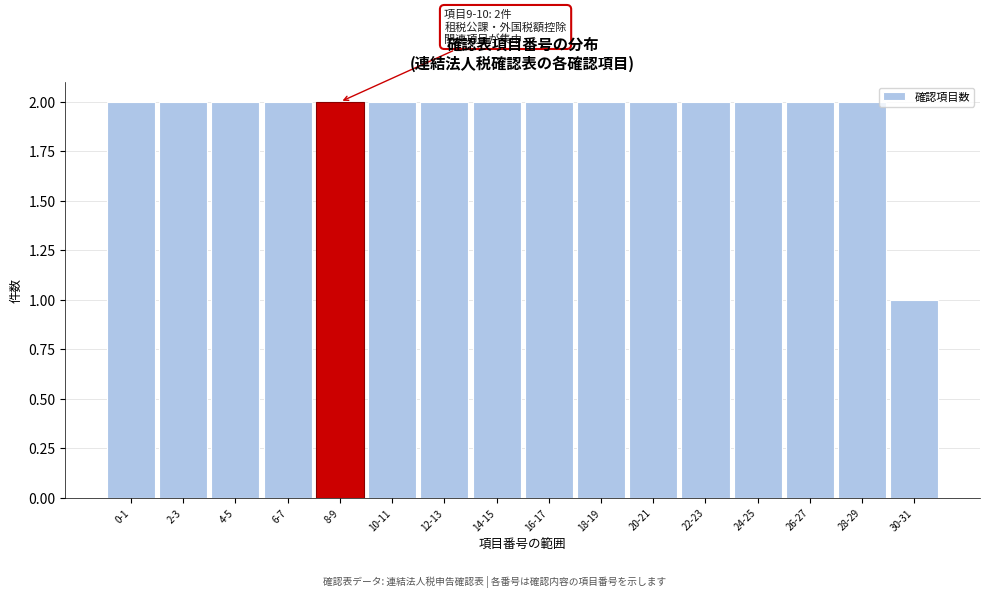

Reading left to right, transcribe all the data shown in this chart.

2	2	2	2	2	2	2	2	2	2	2	2	2	2	2	1